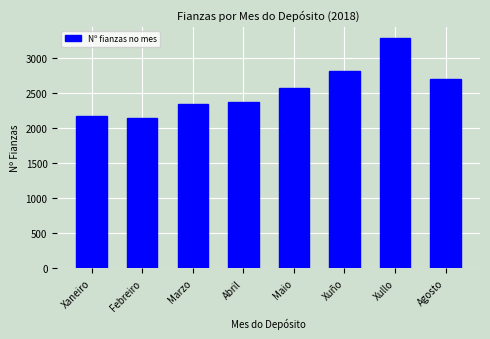

Reading left to right, extract all data points from this chart.

Xaneiro=2163	Febreiro=2136	Marzo=2341	Abril=2375	Maio=2565	Xuño=2806	Xullo=3276	Agosto=2690